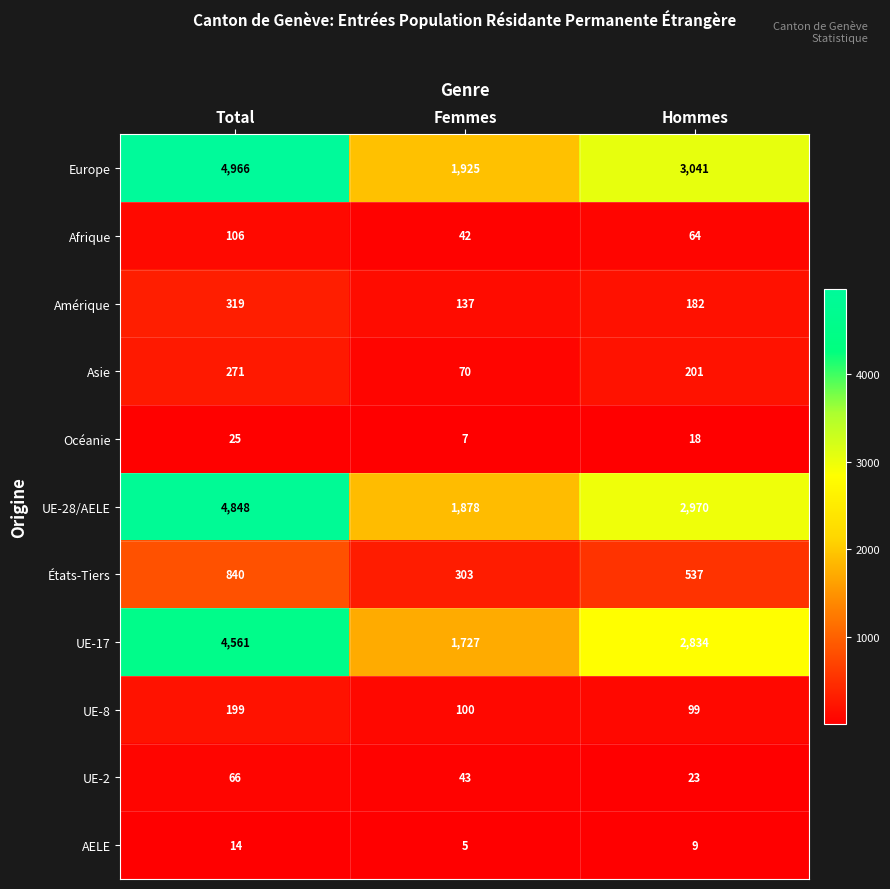

How many series are shown in this chart?

11